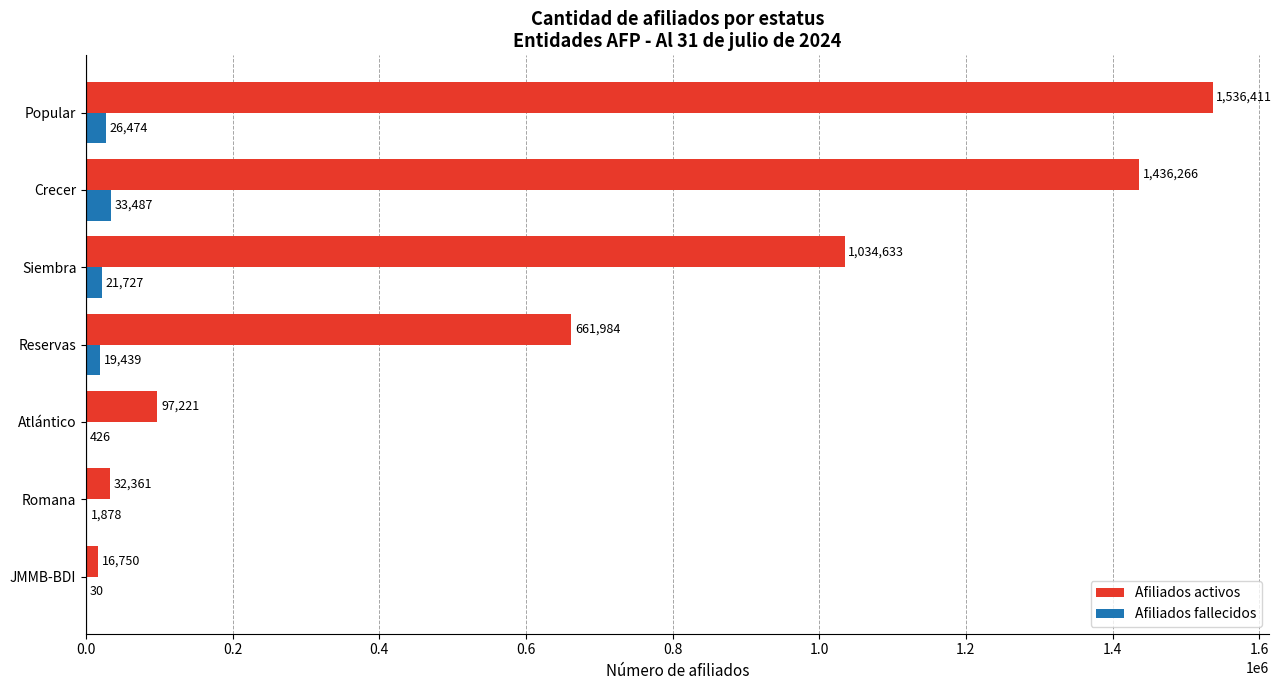

Between Romana and Reservas, which series saw the biggest shift?

Afiliados activos